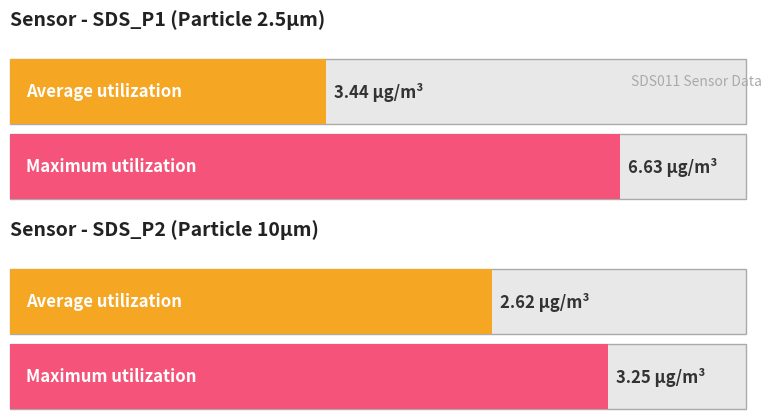

What are all the series names shown in the legend?

Average utilization, Maximum utilization